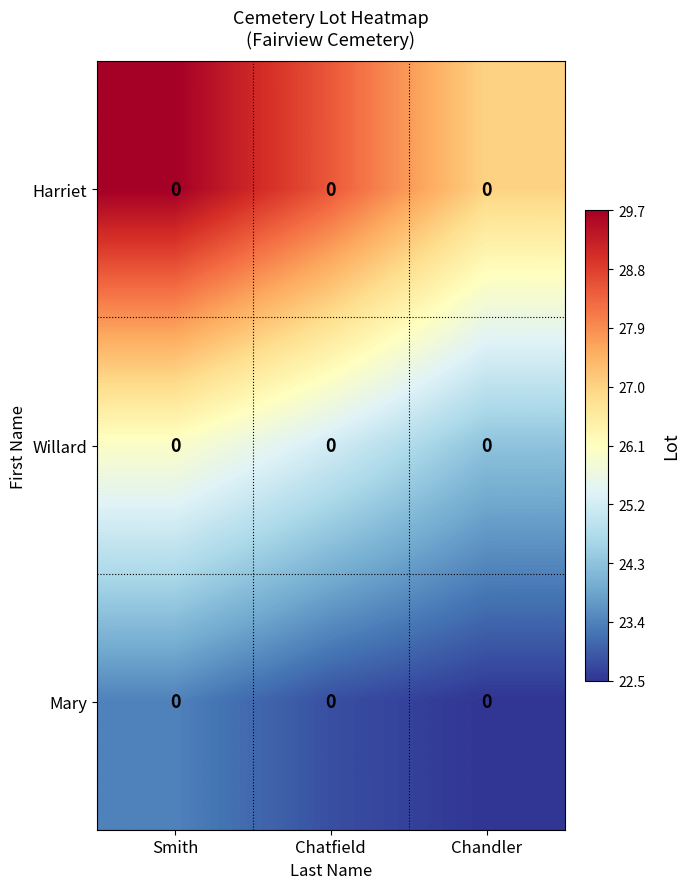

True or false: Willard has a value of 25.2 at Chatfield.

True